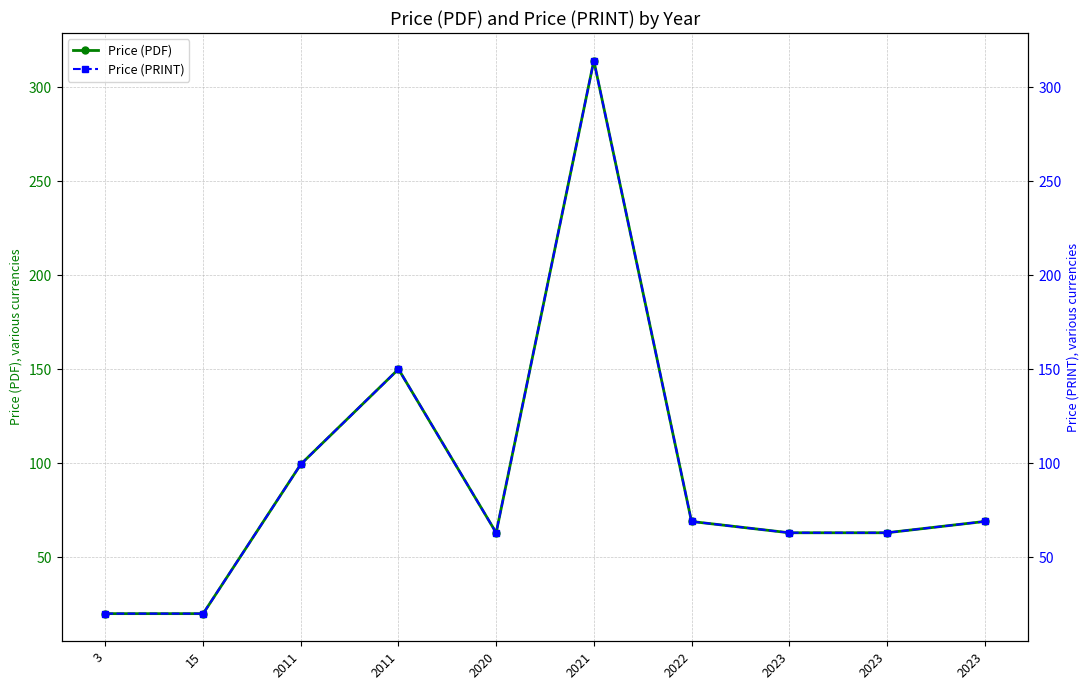

True or false: Price (PRINT) has more than 2 points higher than both neighbors.

False